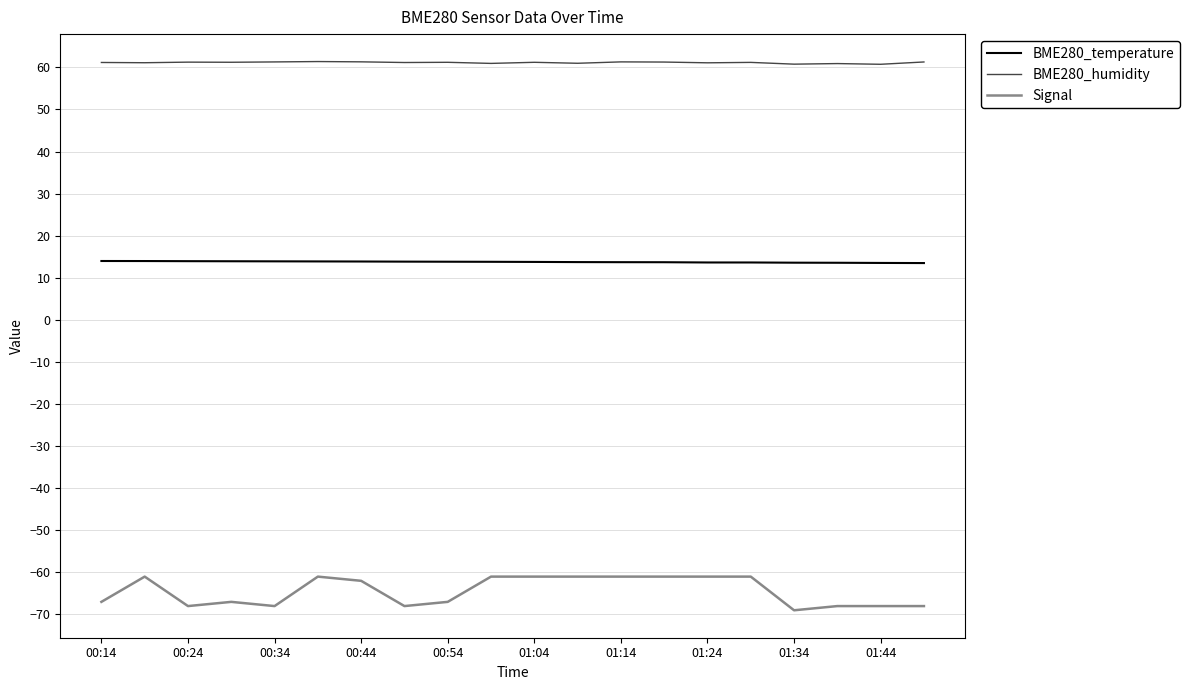

List the series in order of their overall mean, lowest first.

Signal, BME280_temperature, BME280_humidity